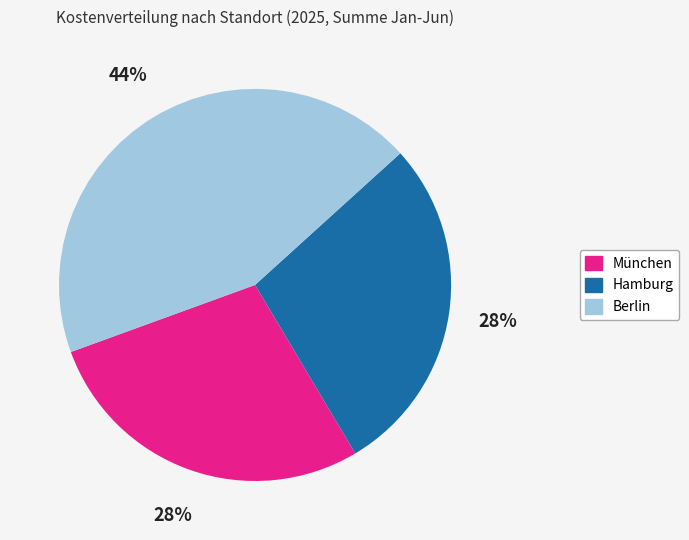

The Hamburg slice represents 15% of the pie. True or false?

False